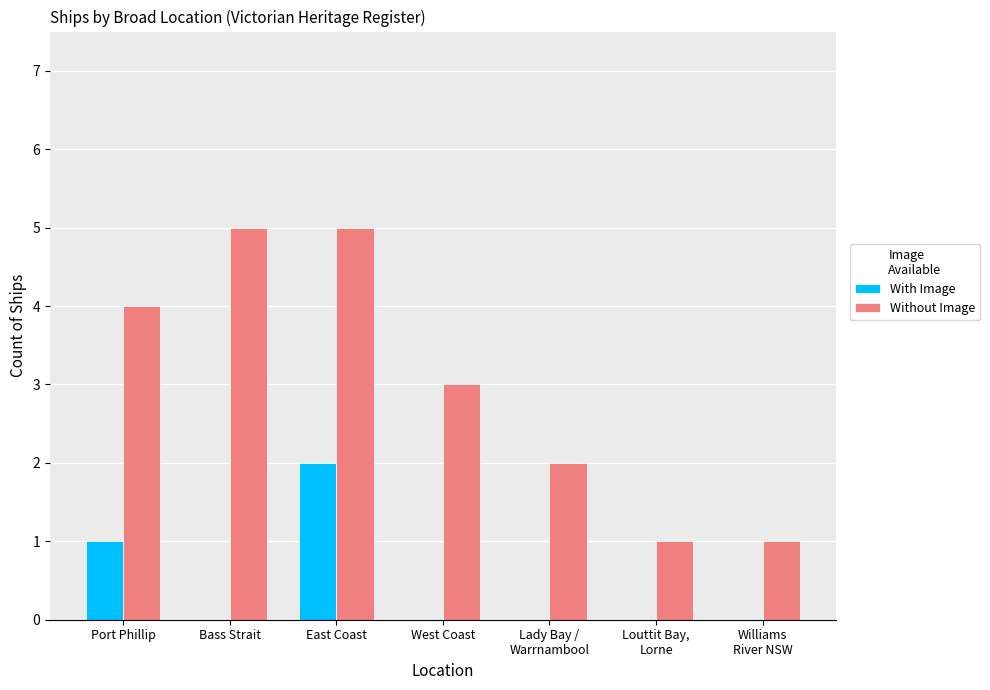

True or false: With Image has a value of 0 at Bass Strait.

True